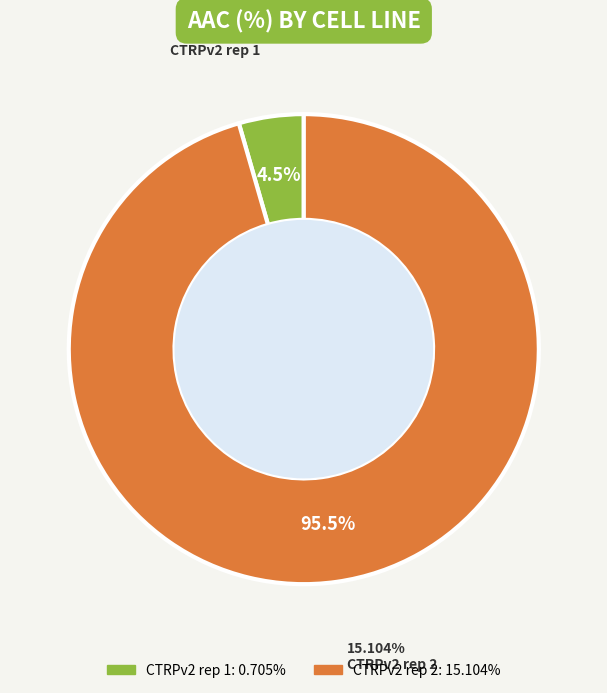

Between CTRPv2 rep 2 and CTRPv2 rep 1, which is larger?

CTRPv2 rep 2